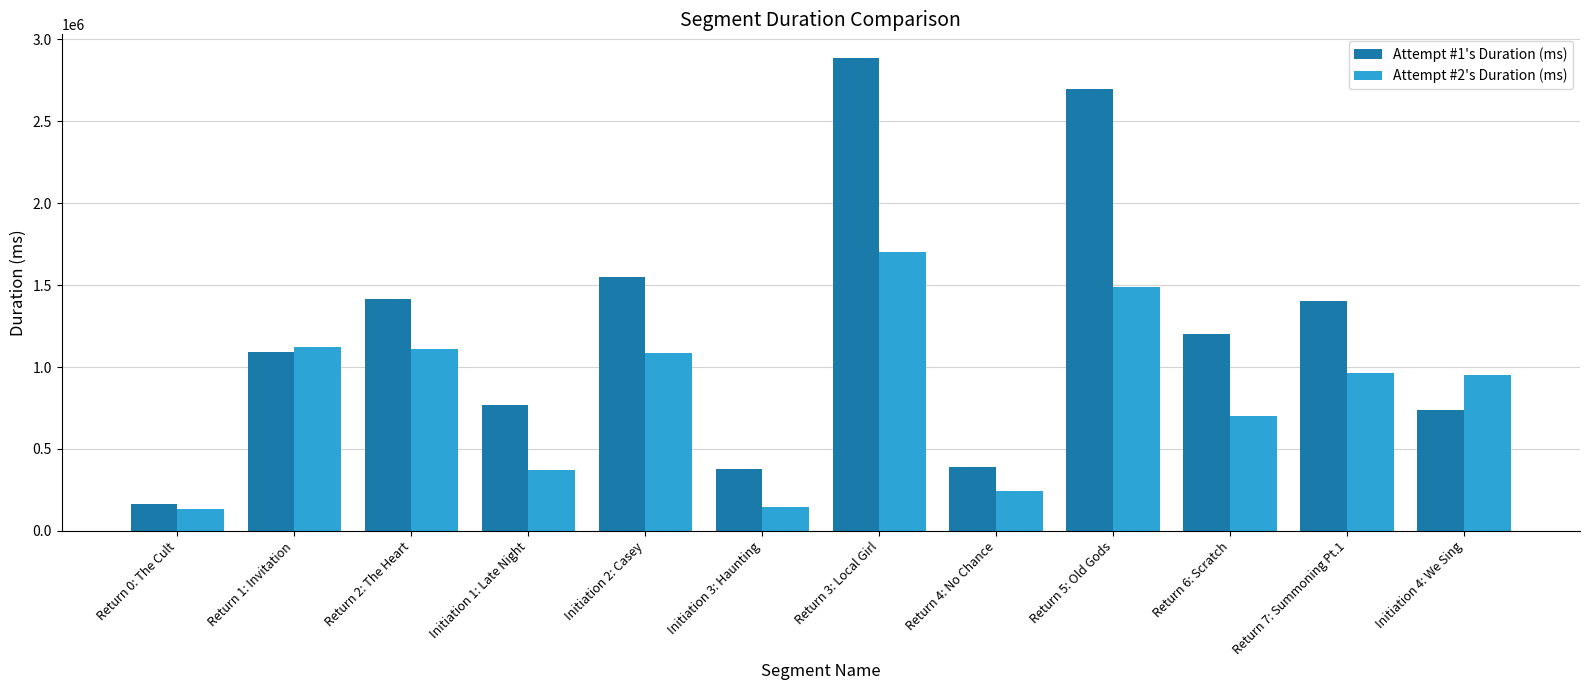

What are all the series names shown in the legend?

Attempt #1's Duration (ms), Attempt #2's Duration (ms)